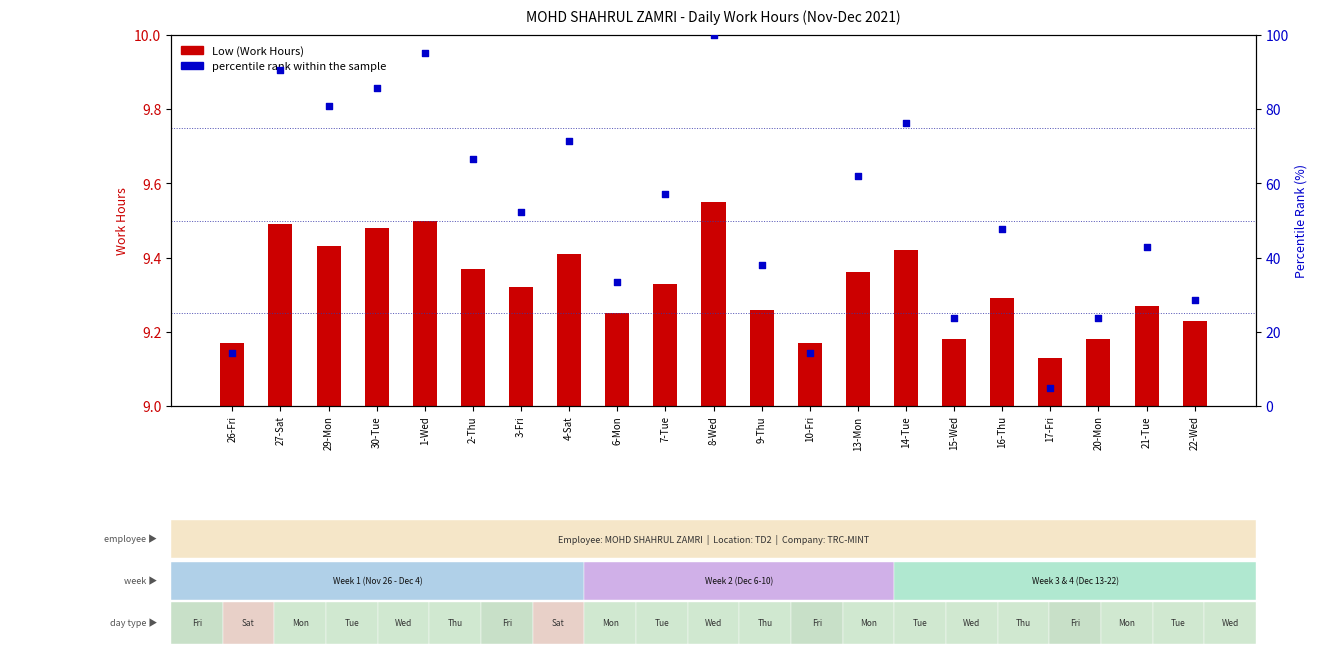

Which series has the largest Y range (max minus min)?

percentile rank within the sample